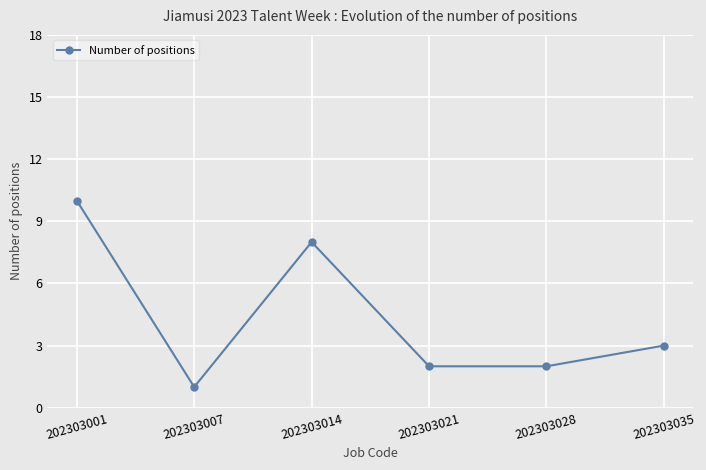

Does the chart display data point markers on the line(s)?

Yes